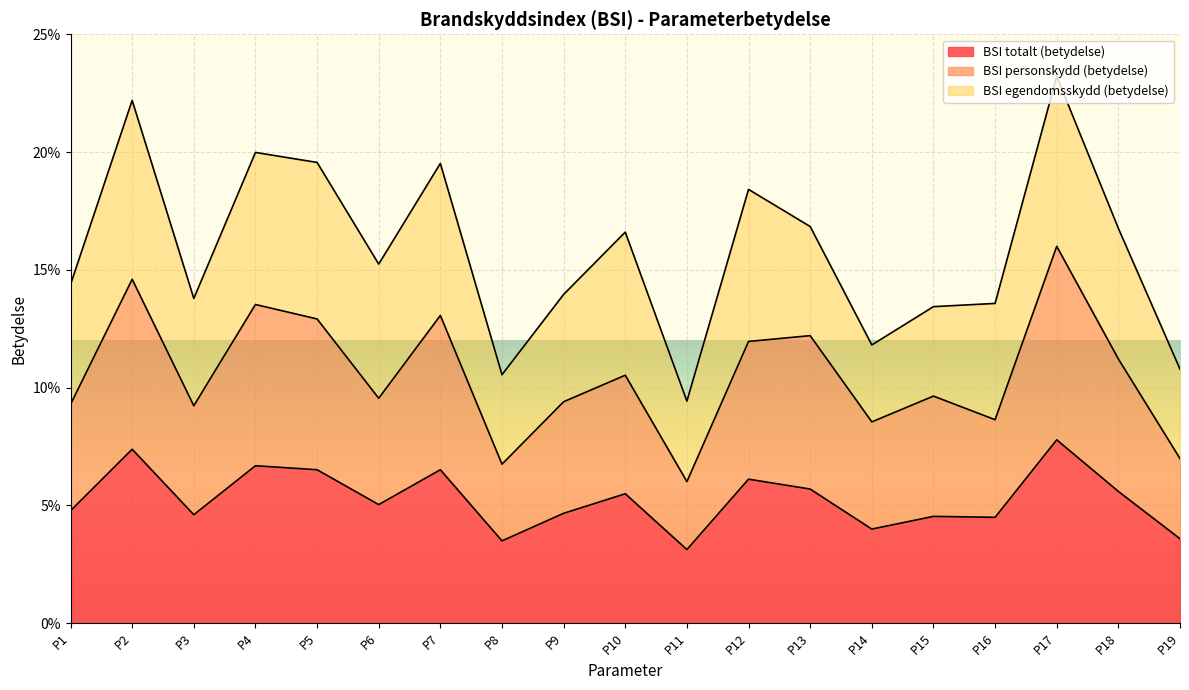

What are all the series names shown in the legend?

BSI totalt (betydelse), BSI personskydd (betydelse), BSI egendomsskydd (betydelse)